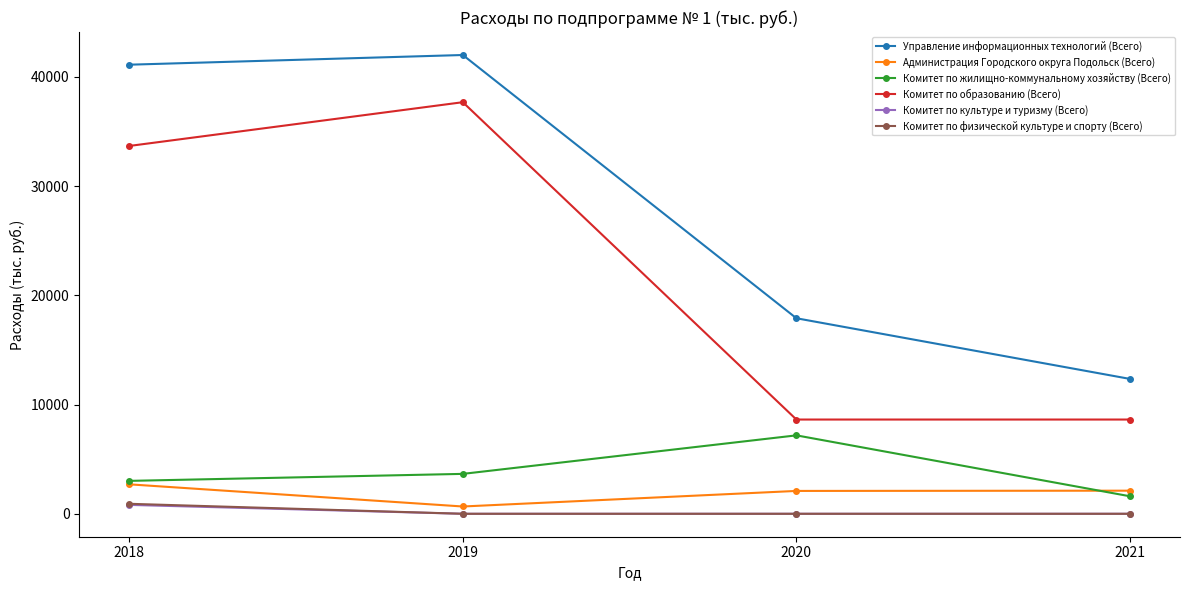

The Комитет по культуре и туризму (Всего) series shows 0.0 at 2019. True or false?

True